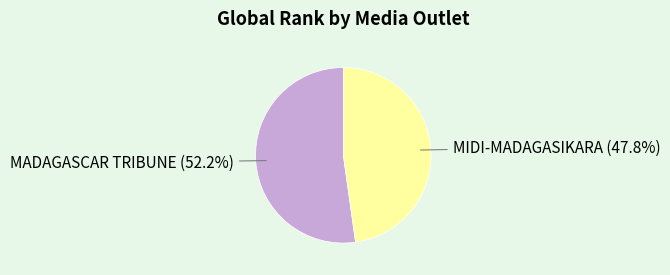

Does any single category account for the majority?

Yes